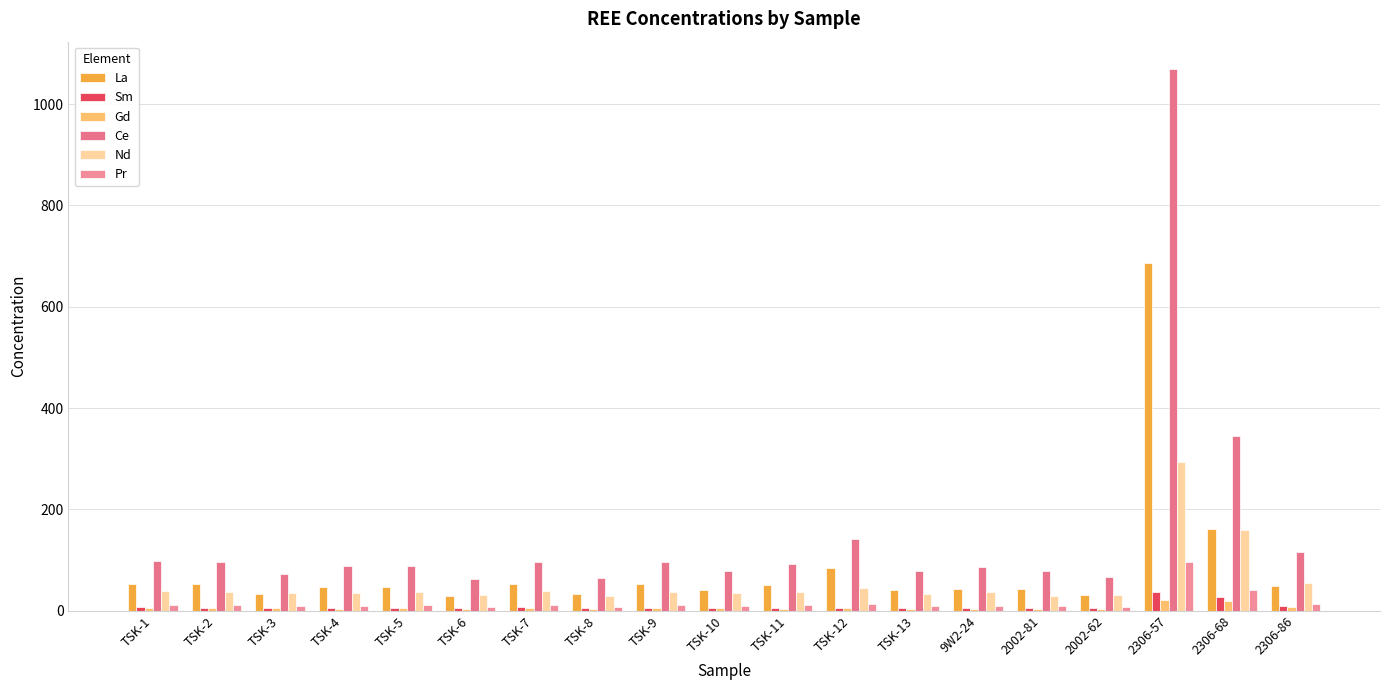

At which category does the chart reach its minimum across all series?

2002-81